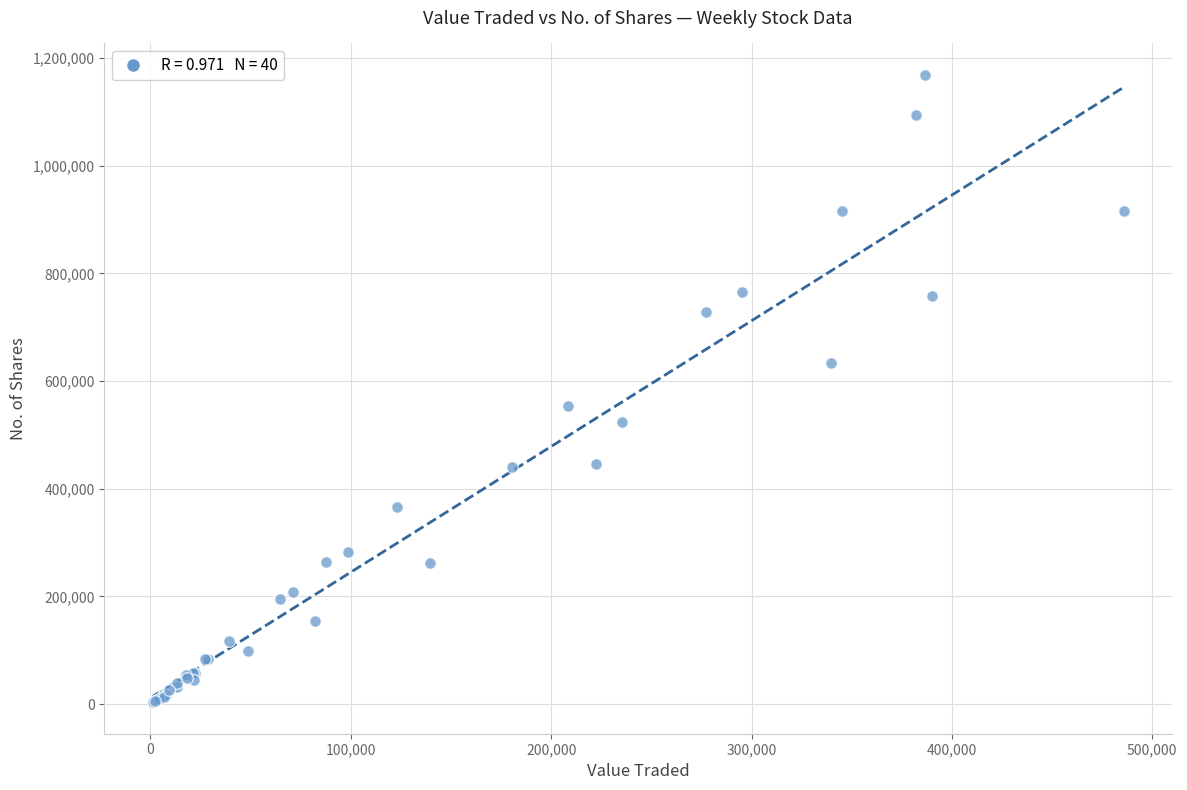

What Y value in the scatter plot is closest to 586142?

552999